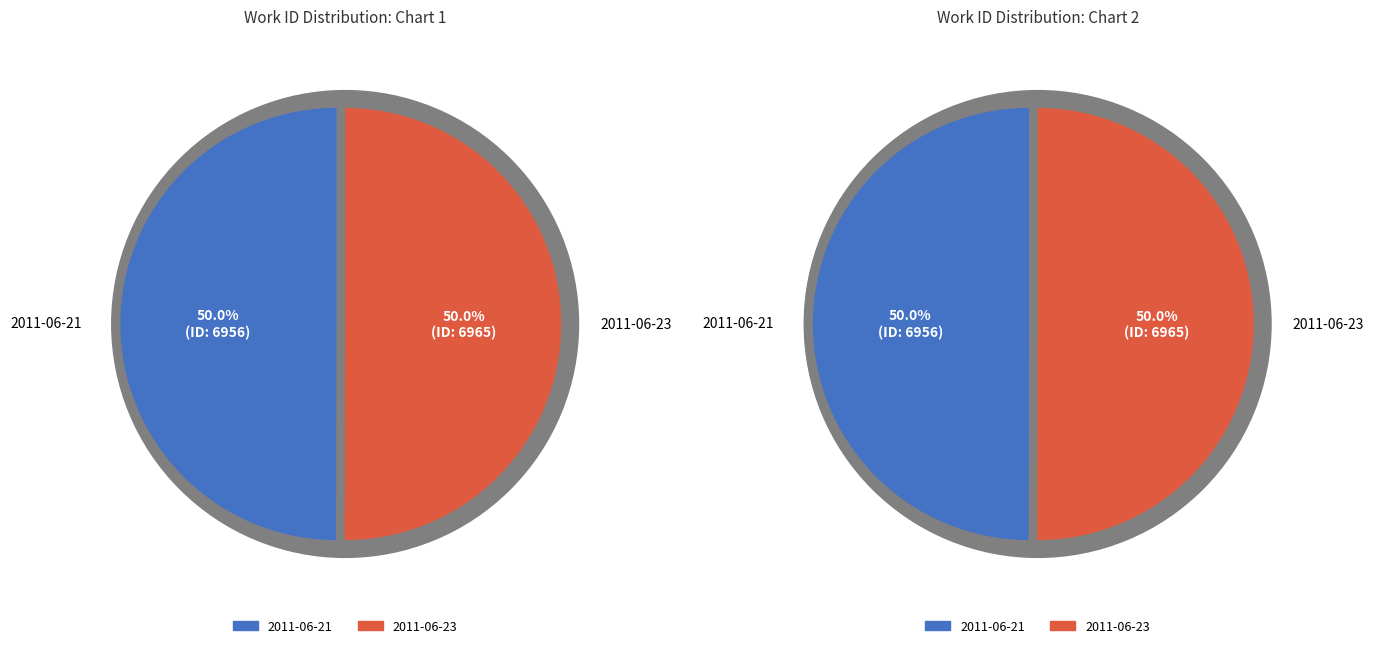

How many segments does this pie chart have?

2